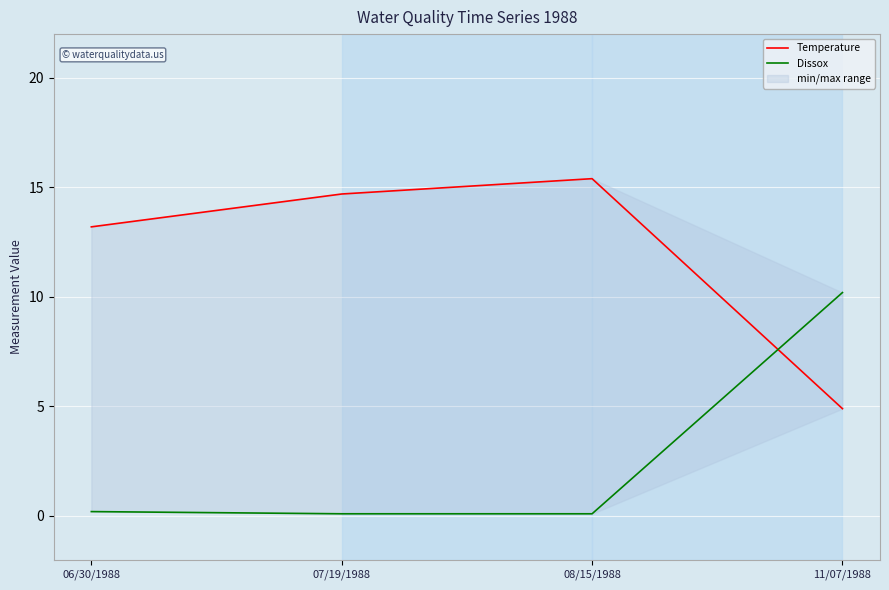

The Dissox series shows 0.1 at 07/19/1988. True or false?

True